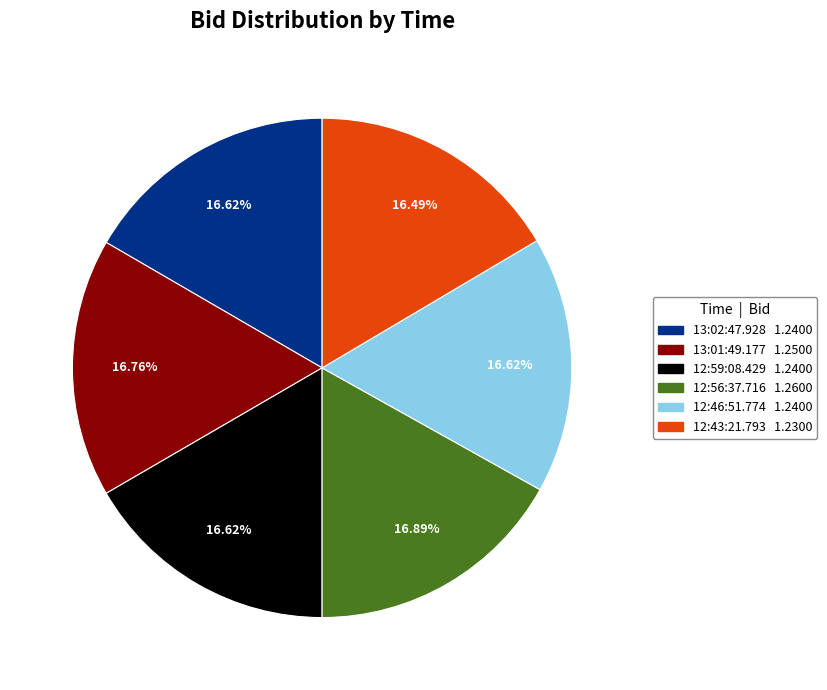

Does any single category account for the majority?

No